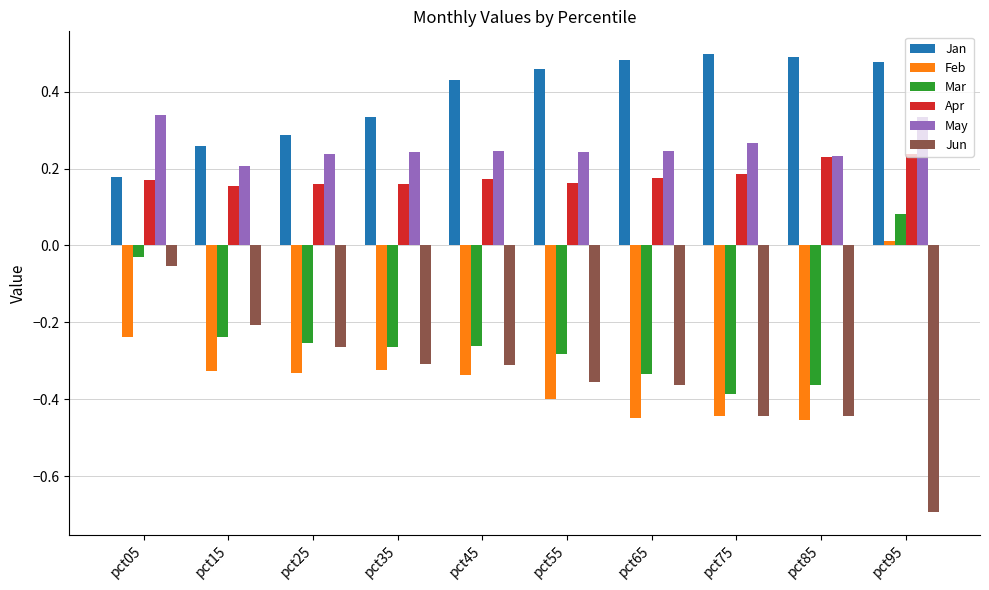

Rank the series by their maximum value, from lowest to highest.

Jun, Feb, Mar, Apr, May, Jan